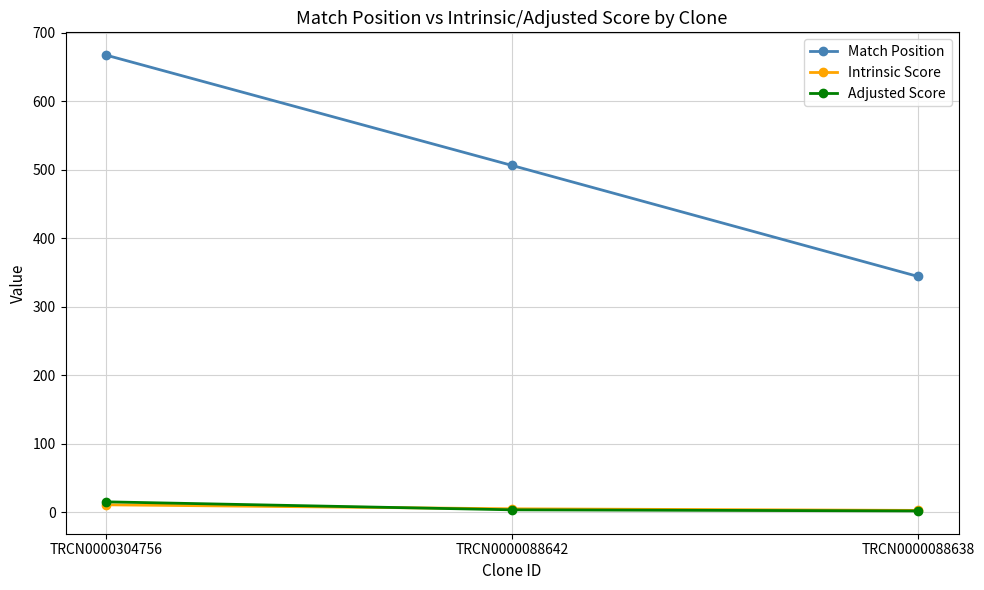

What is the maximum value shown in the chart?

667.0